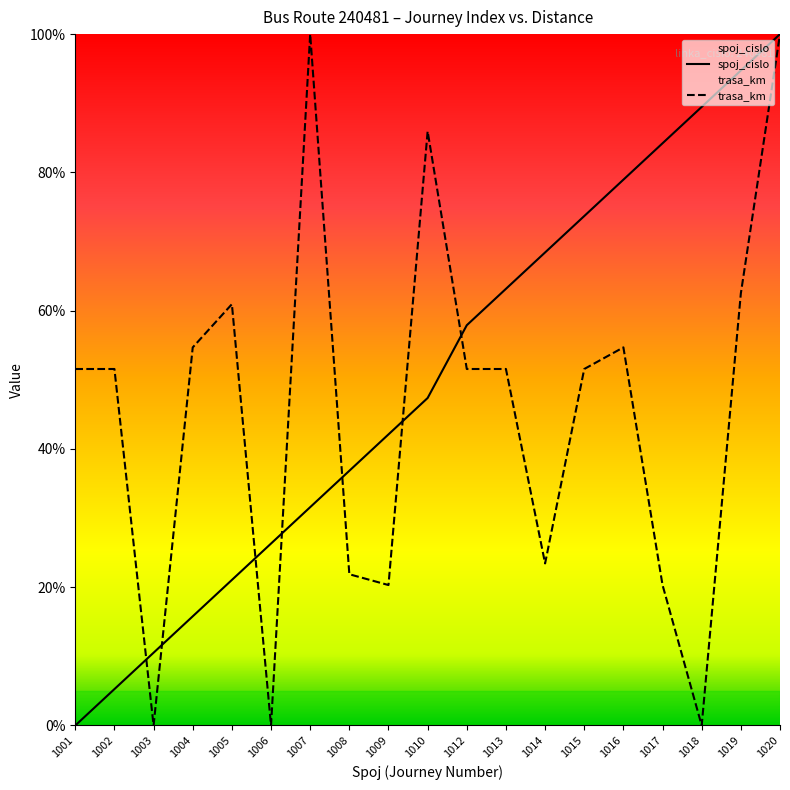

The value of trasa_km at 1005 is 106.5. True or false?

False